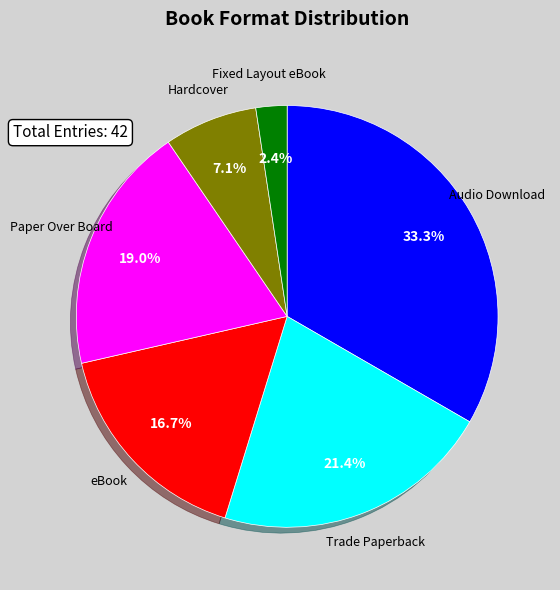

Rank the categories by value from highest to lowest.

Audio Download, Trade Paperback, Paper Over Board, eBook, Hardcover, Fixed Layout eBook